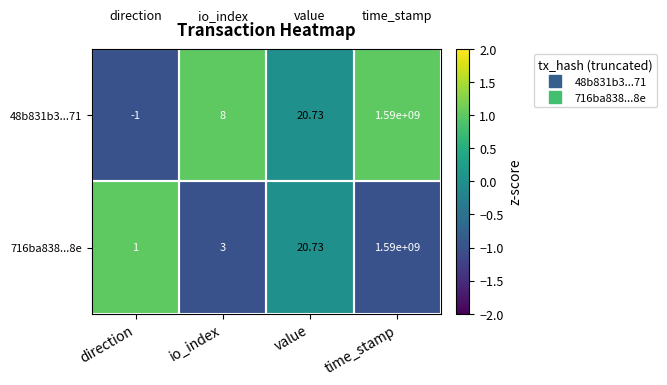

At which category is the sum across all series the highest?

time_stamp